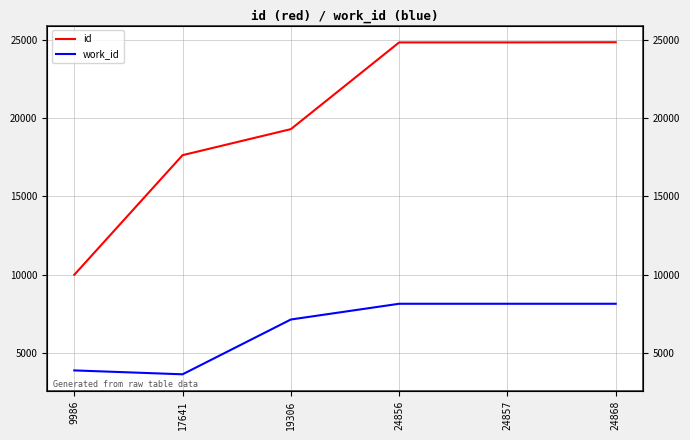

What is the highest value of the work_id series?

8131